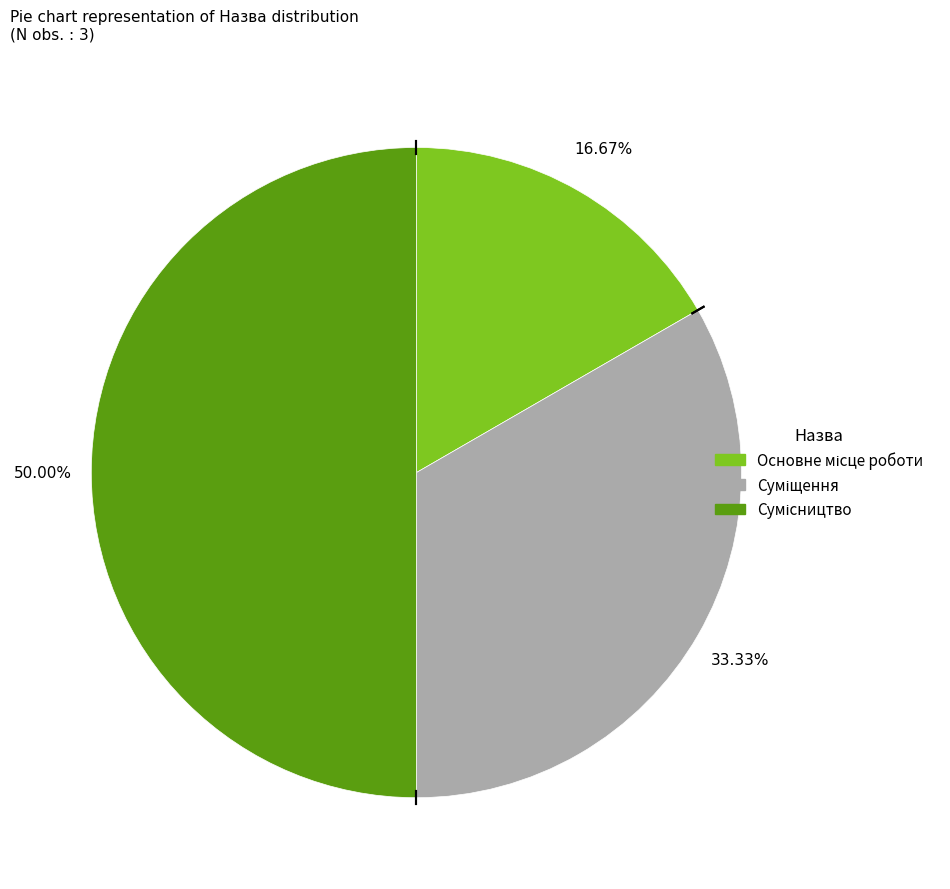

How many segments does this pie chart have?

3